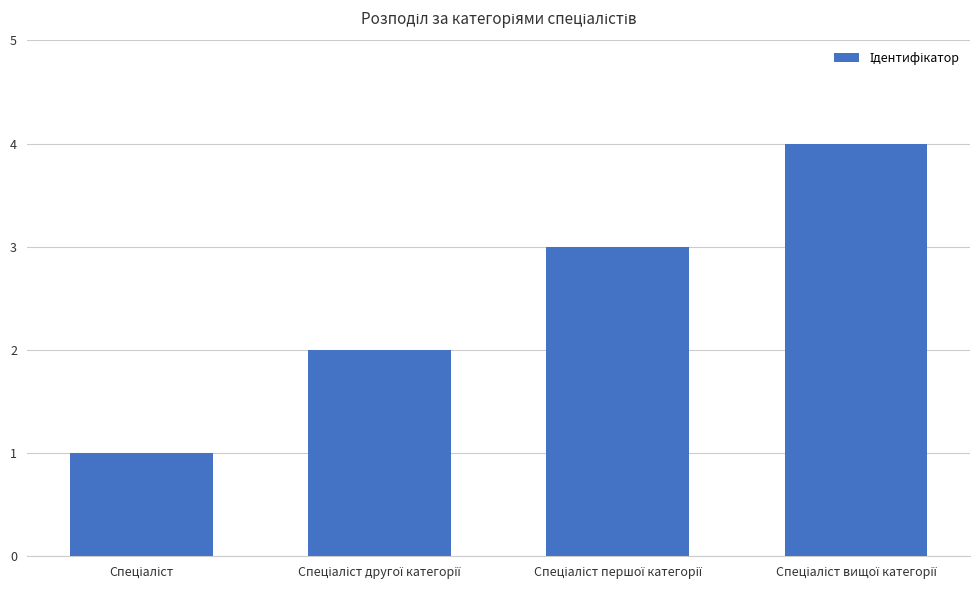

What is the sum of all values?

10